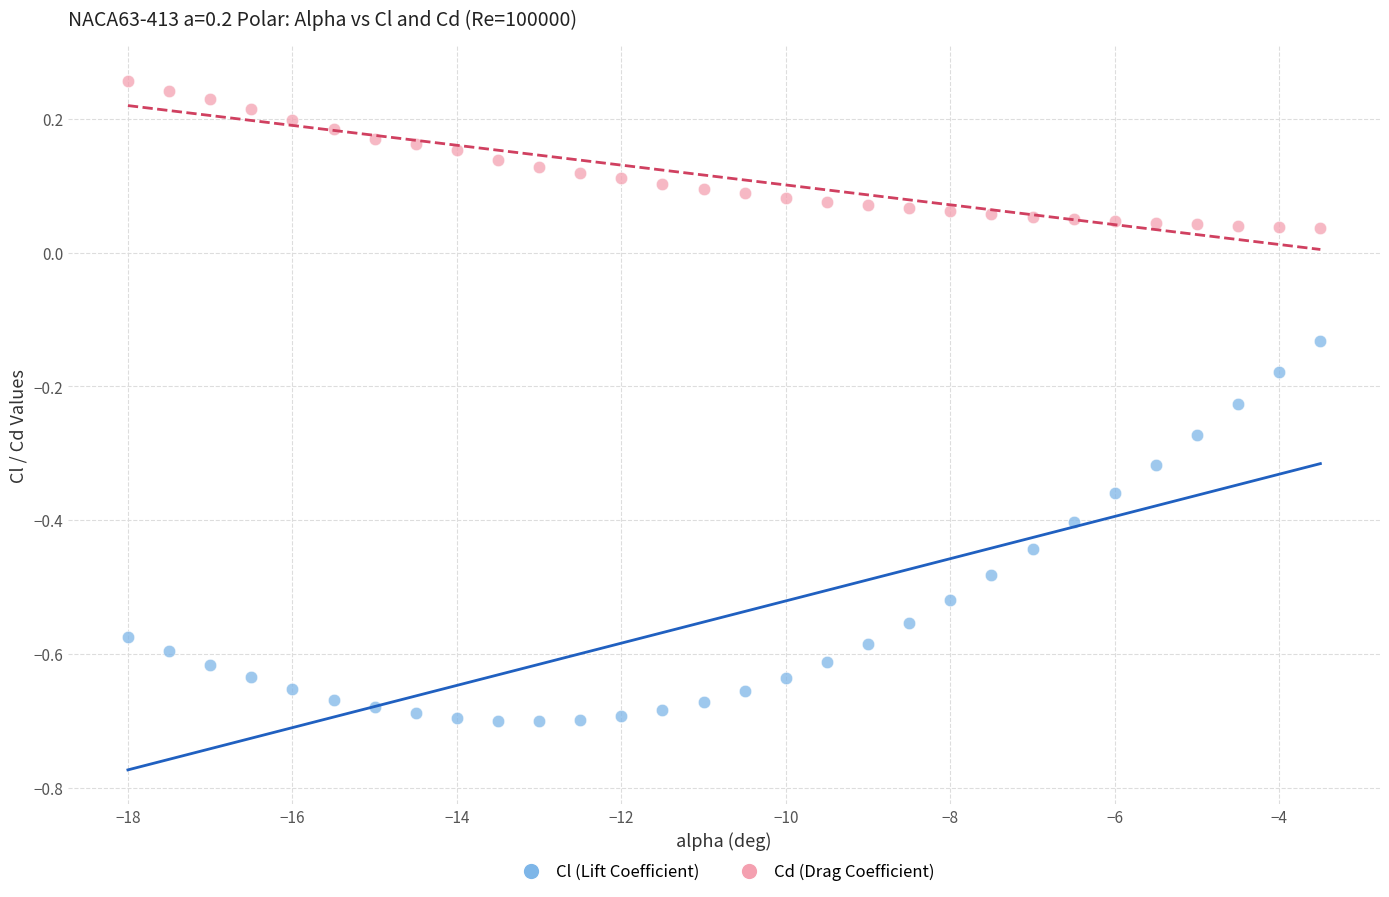

Across all data points, what is the range of X values (max minus min)?

14.5